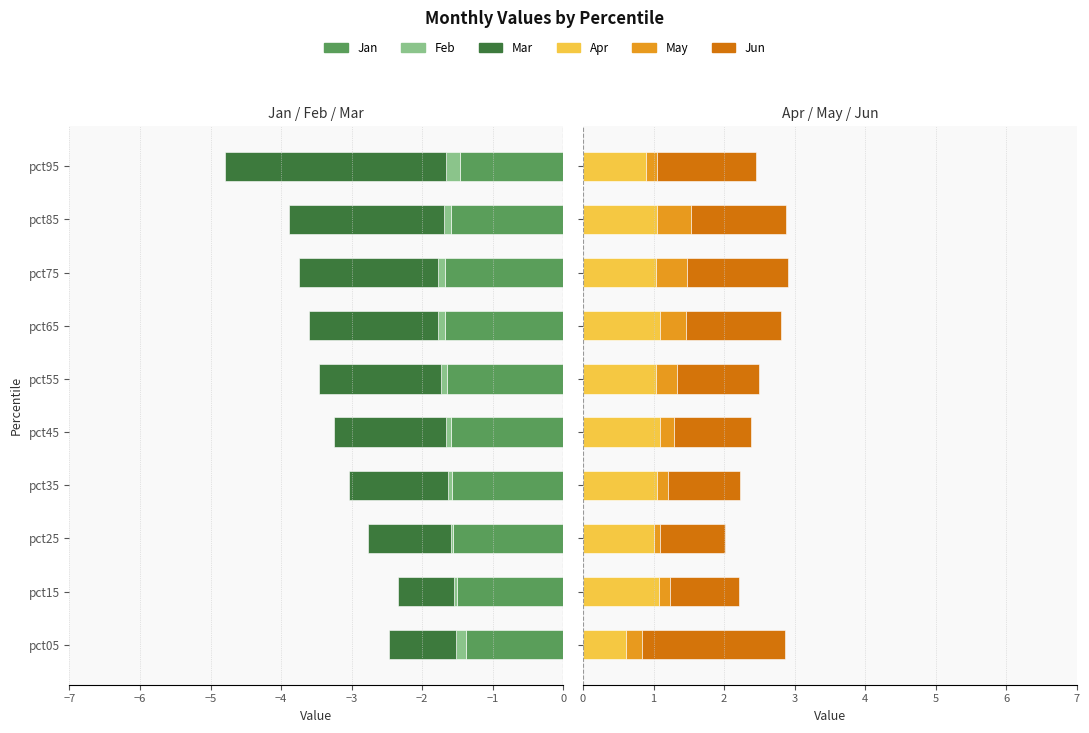

Reading right to left, what are all the values shown in this chart?

Jan: -1.5	-1.6	-1.7	-1.7	-1.6	-1.6	-1.6	-1.6	-1.5	-1.4
Feb: -0.2	-0.1	-0.1	-0.1	-0.1	-0.1	-0.1	-0.0	-0.0	-0.1
Mar: -3.1	-2.2	-2.0	-1.8	-1.7	-1.6	-1.4	-1.2	-0.8	-1.0
Apr: 0.9	1.0	1.0	1.1	1.0	1.1	1.0	1.0	1.1	0.6
May: 0.1	0.5	0.4	0.4	0.3	0.2	0.2	0.1	0.2	0.2
Jun: 1.4	1.3	1.4	1.3	1.2	1.1	1.0	0.9	1.0	2.0